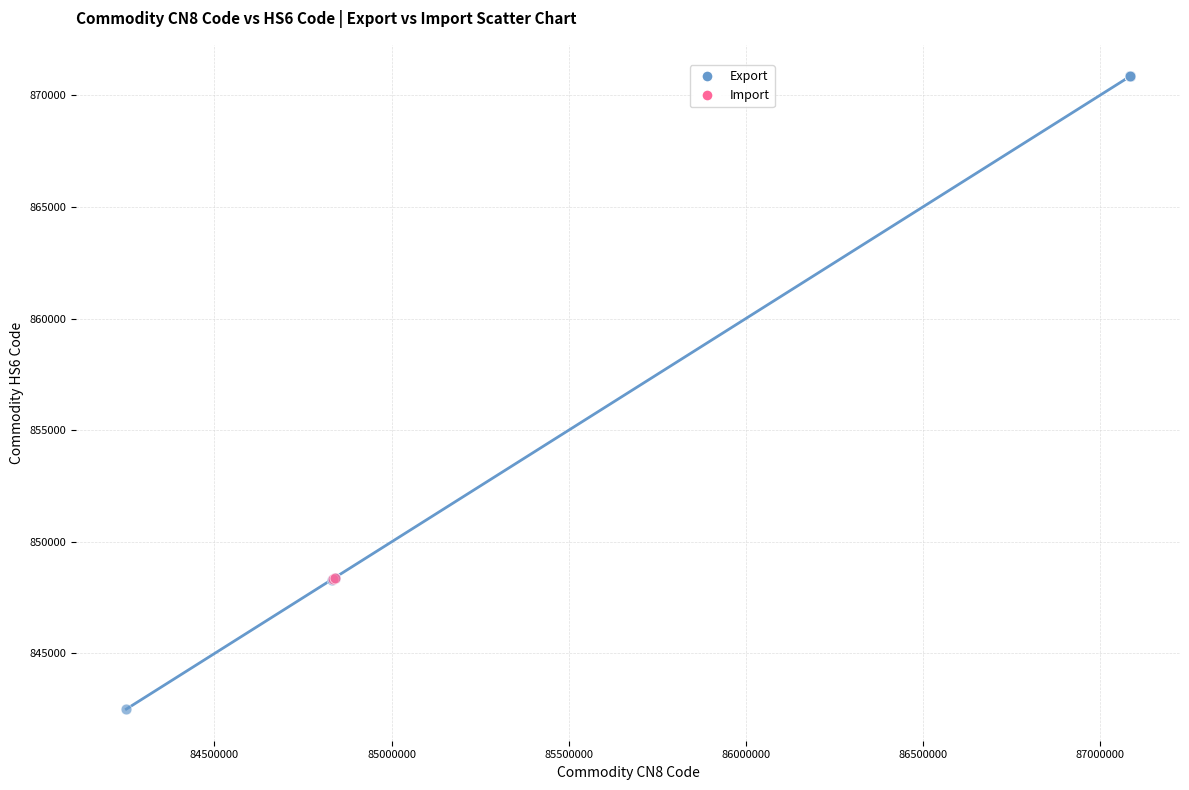

What are all the series names shown in the legend?

Export, Import